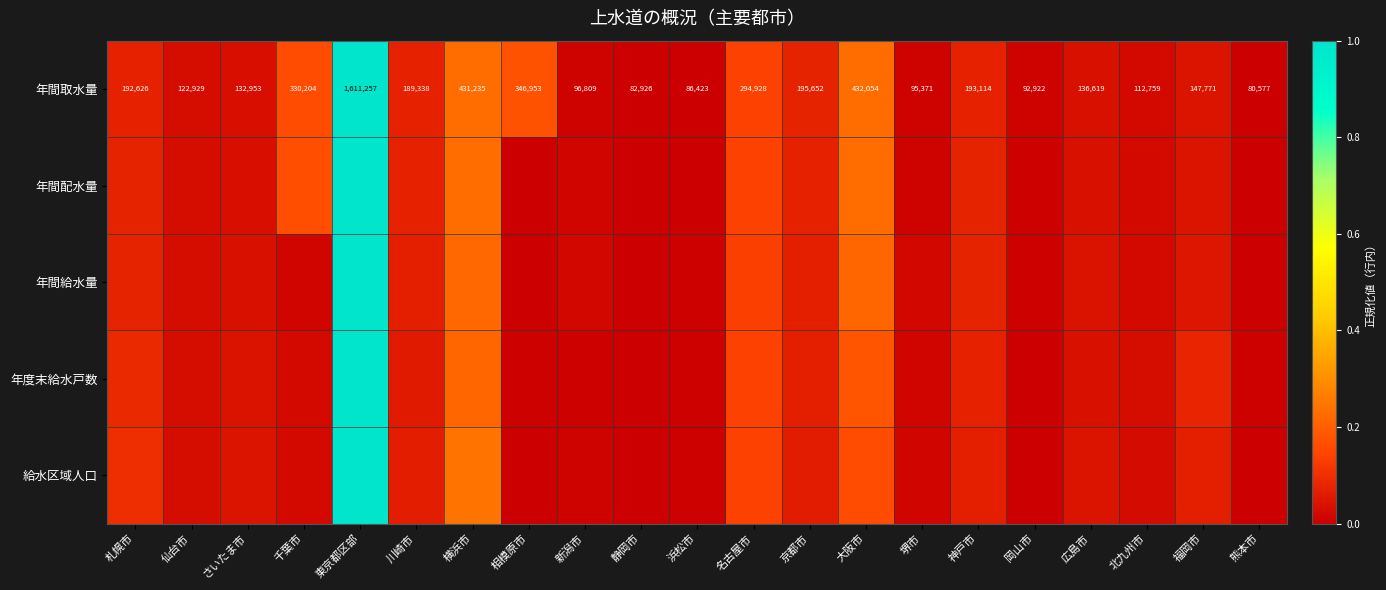

Which category has the highest value in the 年間取水量 series?

東京都区部